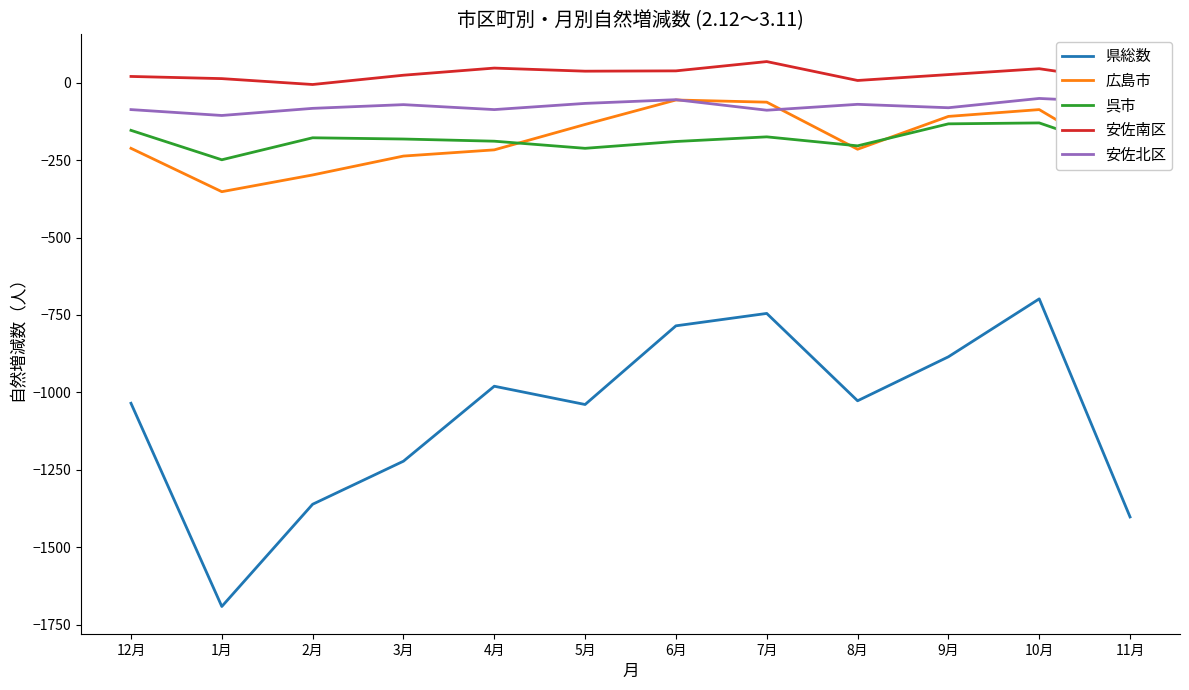

What is the difference between the second highest and second lowest values in the 広島市 series?

235